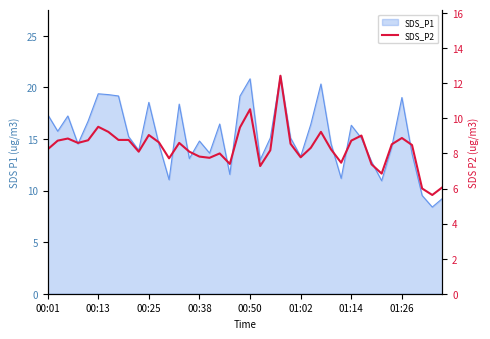

Rank the categories by value from highest to lowest.

23, 20, 01:02, 19, 01:14, 27, 10, 31, 35, 00:25, 01:26, 8, 00:50, 00:13, 30, 11, 00:38, 13, 24, 34, 36, 26, 00:01, 28, 22, 9, 14, 17, 15, 25, 16, 12, 29, 18, 32, 21, 33, 39, 37, 38